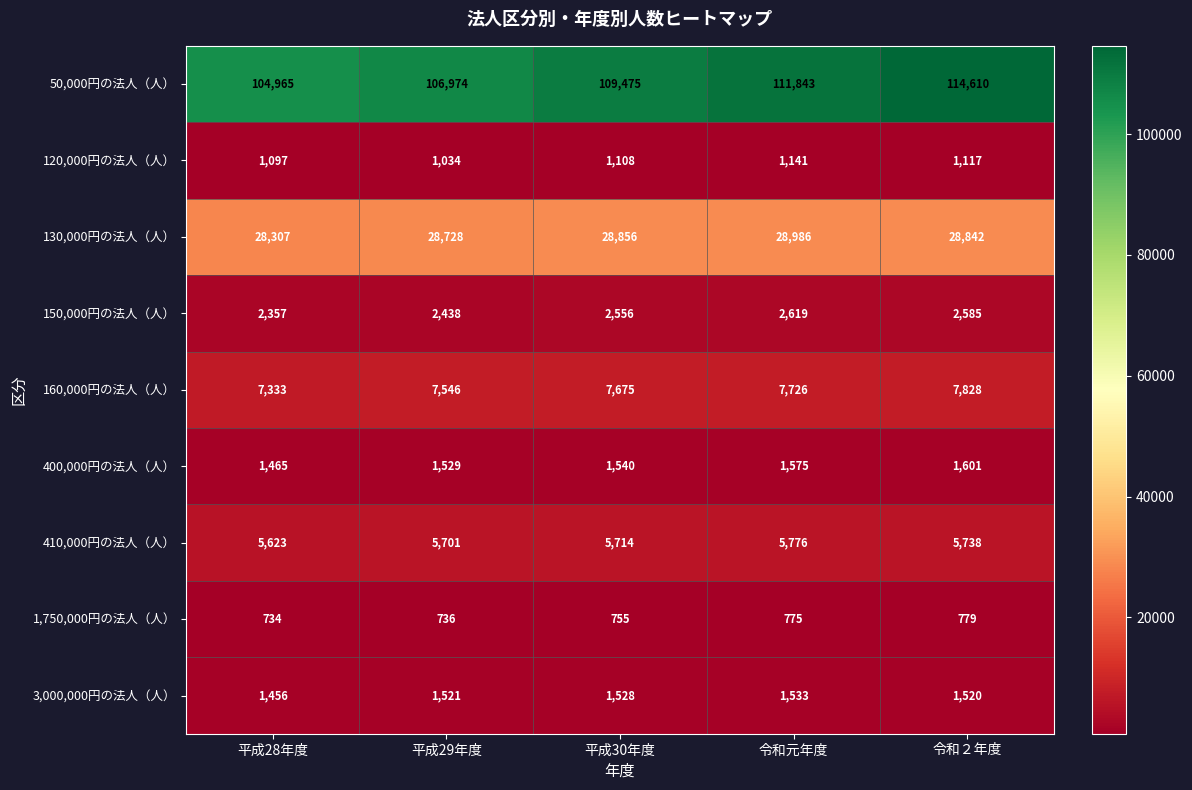

List the series in order of their peak value, lowest first.

1,750,000円の法人（人）, 120,000円の法人（人）, 3,000,000円の法人（人）, 400,000円の法人（人）, 150,000円の法人（人）, 410,000円の法人（人）, 160,000円の法人（人）, 130,000円の法人（人）, 50,000円の法人（人）